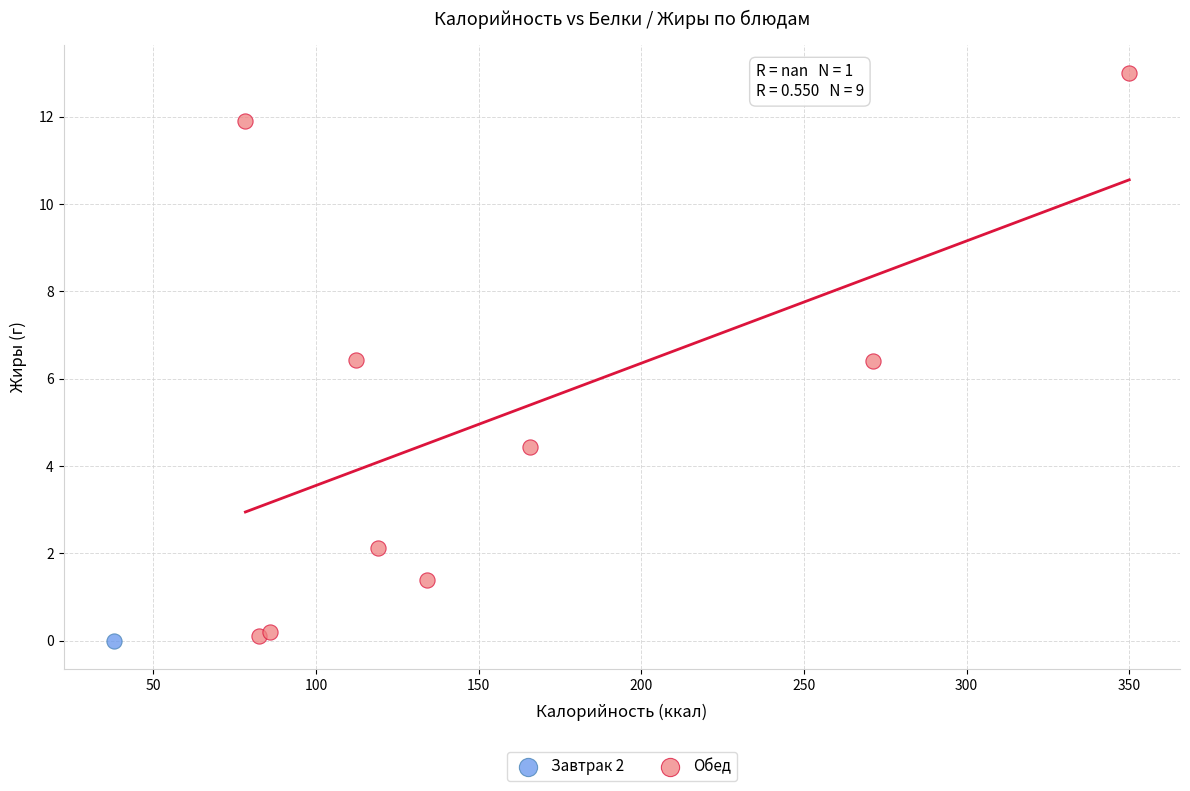

What are all the series names shown in the legend?

Завтрак 2, Обед